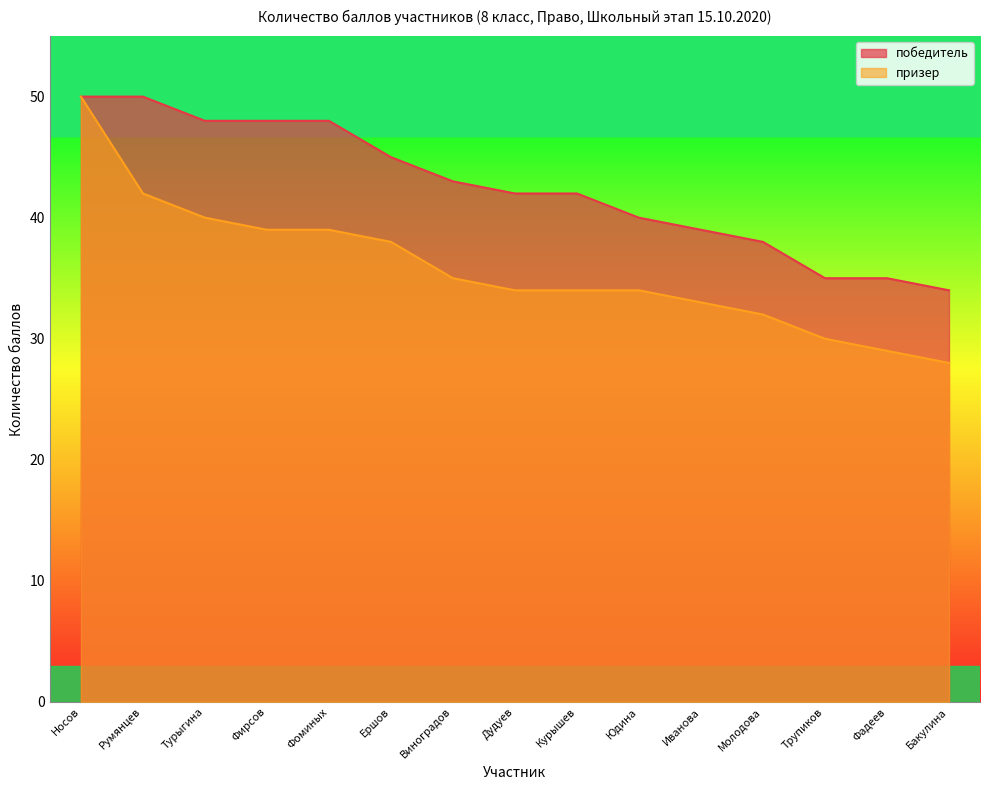

Rank the series by their maximum value, from highest to lowest.

победитель, призер